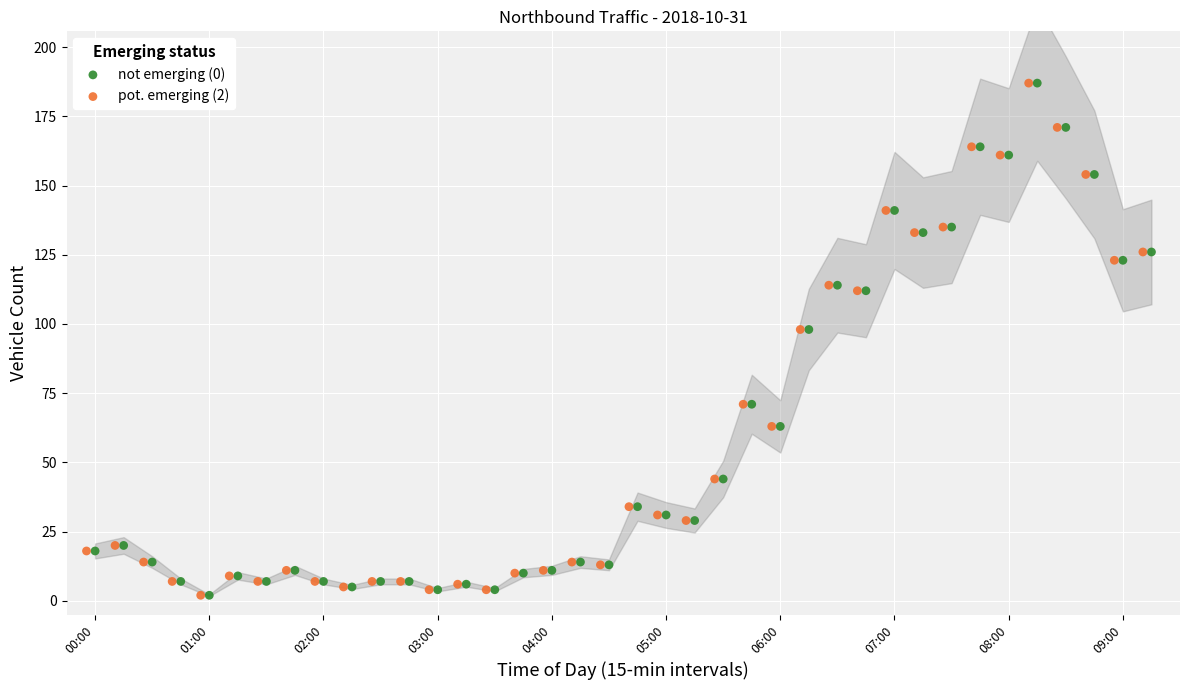

What are all the series names shown in the legend?

not emerging (0), pot. emerging (2)